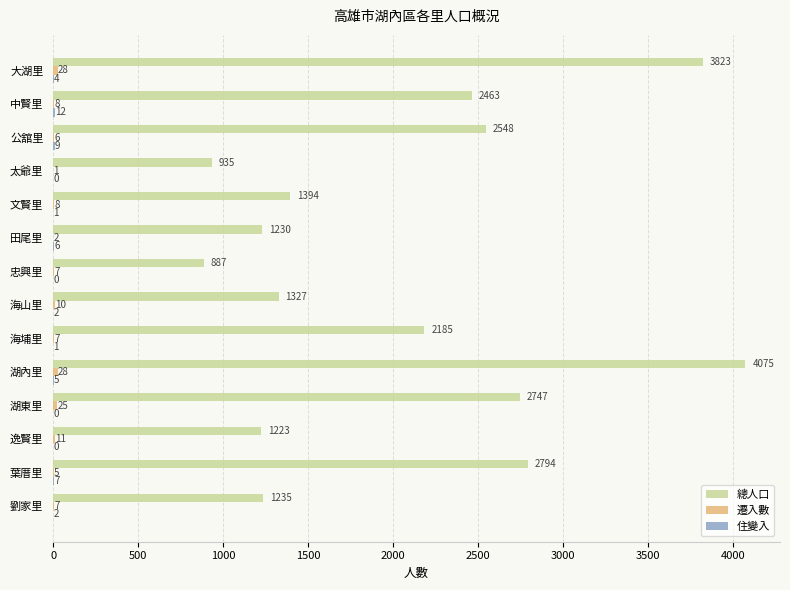

At which label does 總人口 reach its peak?

湖內里